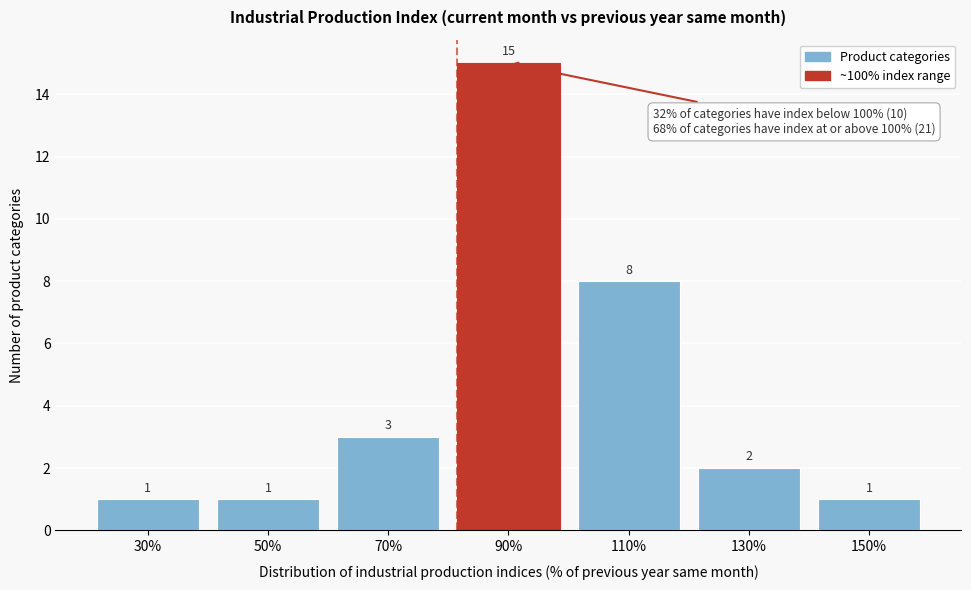

Reading left to right, what are all the values shown in this chart?

1	1	3	15	8	2	1